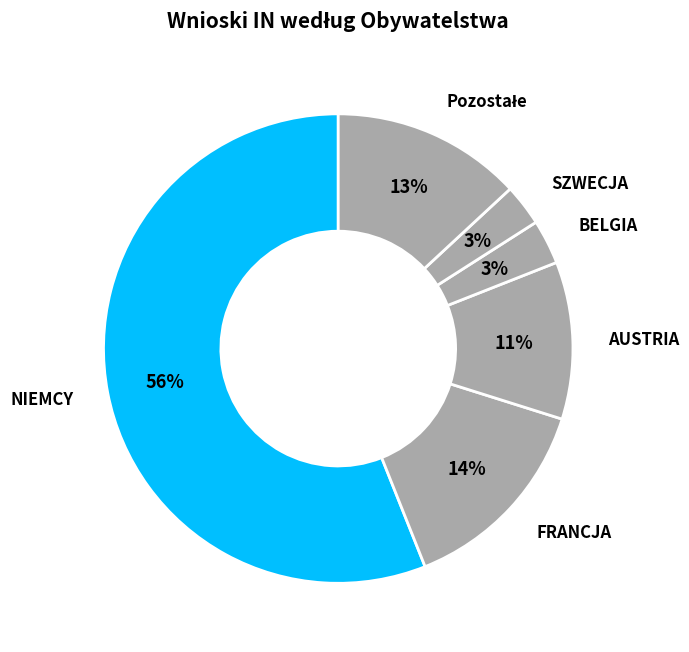

What is the smallest slice in the pie chart?

SZWECJA